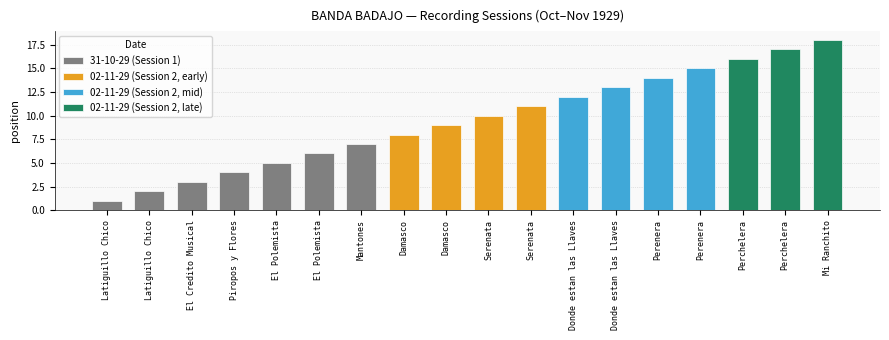

The value at El Polemista is 5. True or false?

True